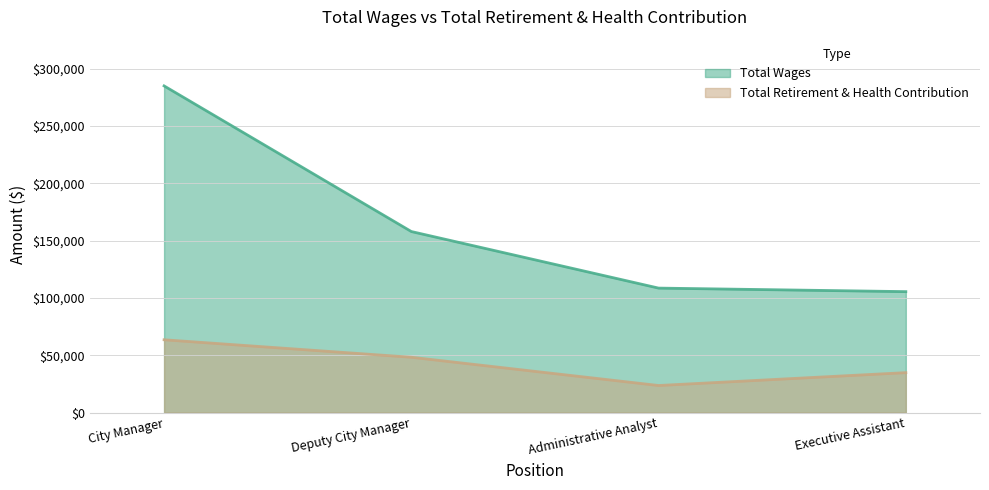

Which series has the widest spread of values?

Total Wages